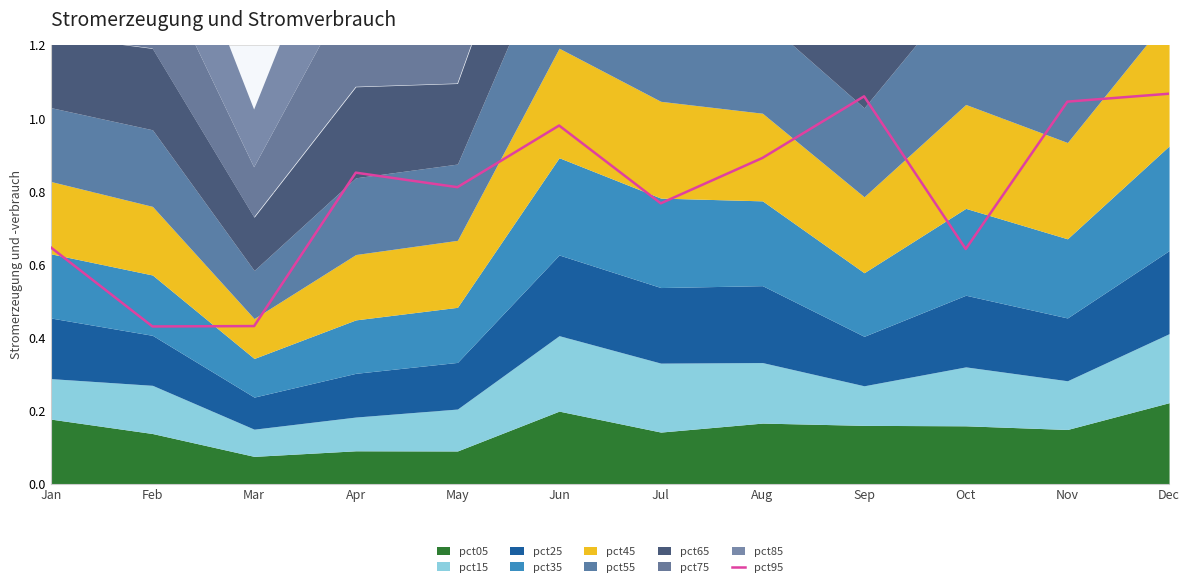

What value does the data have at Nov?

1.0